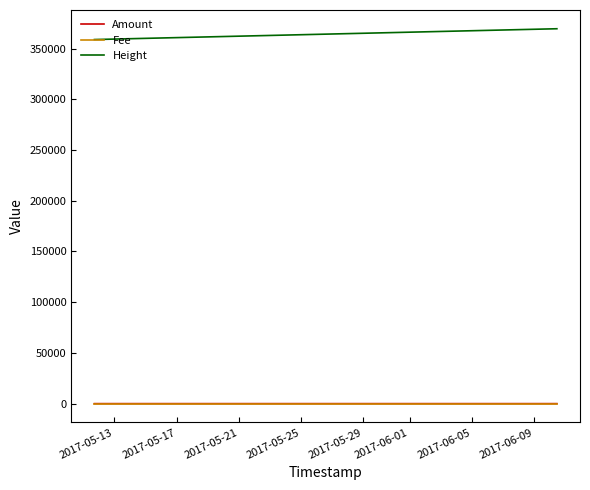

Which series has the largest total across all categories?

Height